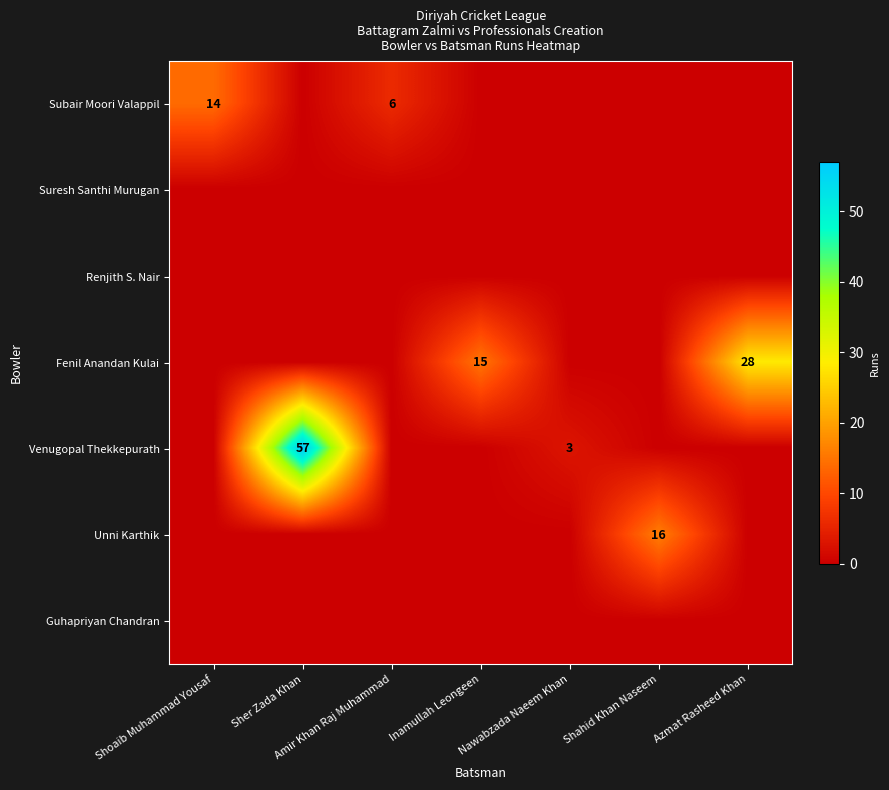

At which category is the sum across all series the highest?

Sher Zada Khan